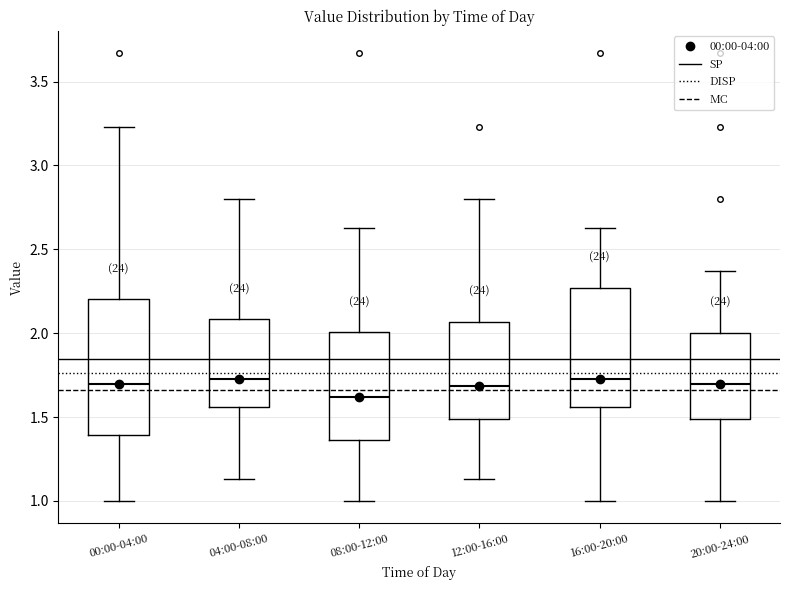

Reading left to right, transcribe this box plot: for each box, give where its median line is, the range the box spans, and where its two whiskers end, as read against the y-axis. The values are not printed on the chart, so give them approximately, as read against the axis.

00:00-04:00: median 1.70, box 1.40 to 2.20, whiskers 1.00 to 3.25
04:00-08:00: median 1.75, box 1.55 to 2.10, whiskers 1.15 to 2.80
08:00-12:00: median 1.60, box 1.35 to 2.00, whiskers 1.00 to 2.65
12:00-16:00: median 1.70, box 1.50 to 2.05, whiskers 1.15 to 2.80
16:00-20:00: median 1.75, box 1.55 to 2.25, whiskers 1.00 to 2.65
20:00-24:00: median 1.70, box 1.50 to 2.00, whiskers 1.00 to 2.35